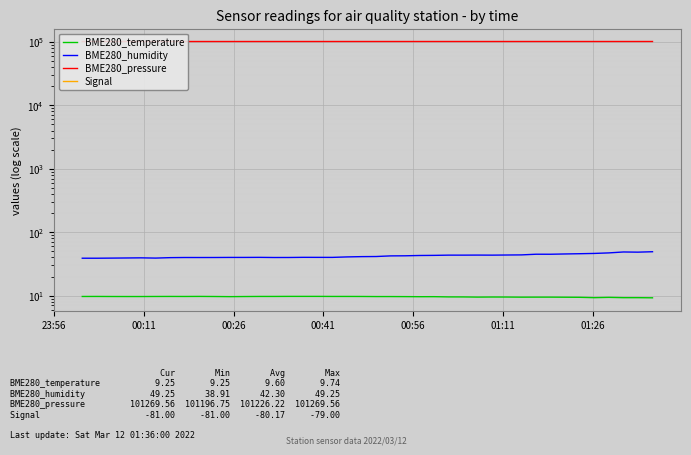

True or false: BME280_humidity and Signal intersect in this chart.

False